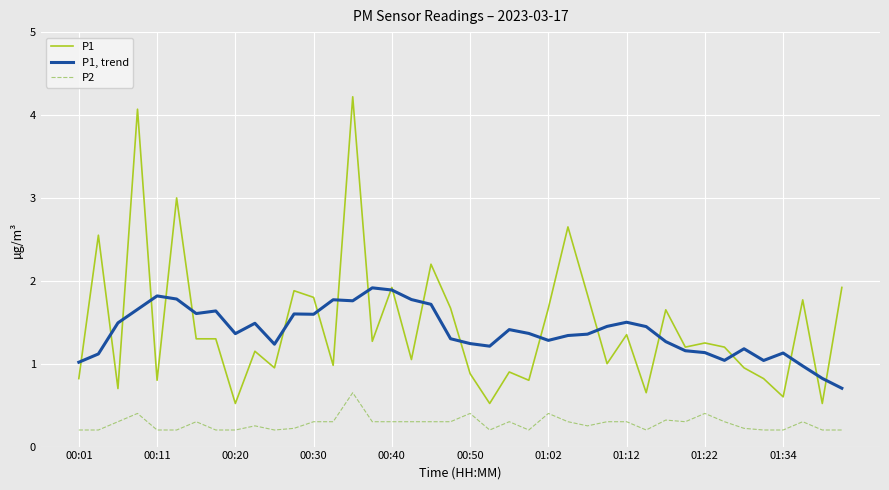

List the series in order of their peak value, highest first.

P1, P1, trend, P2